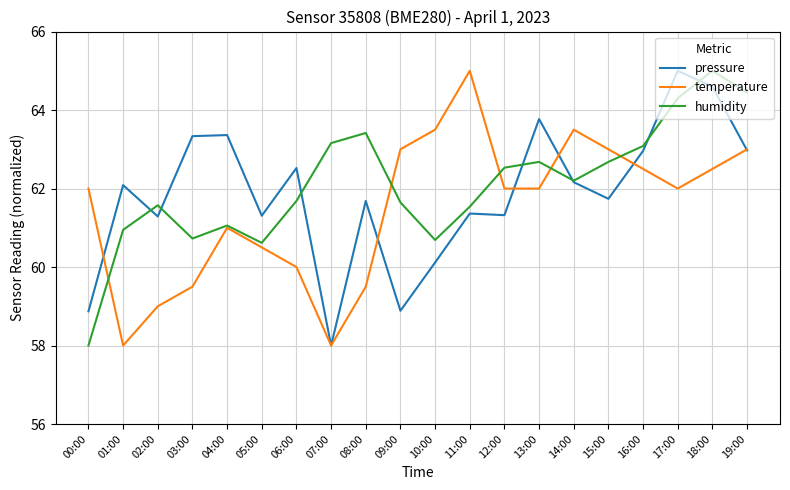

How many values in the humidity series are below 62?

10